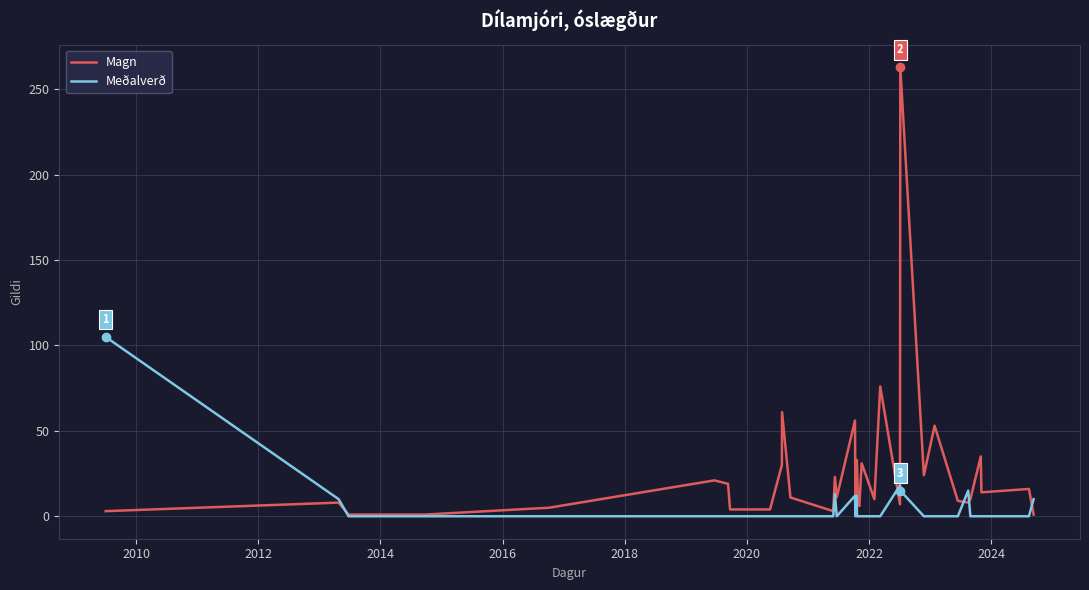

What is the difference between the maximum and minimum values in the Meðalverð series?

105